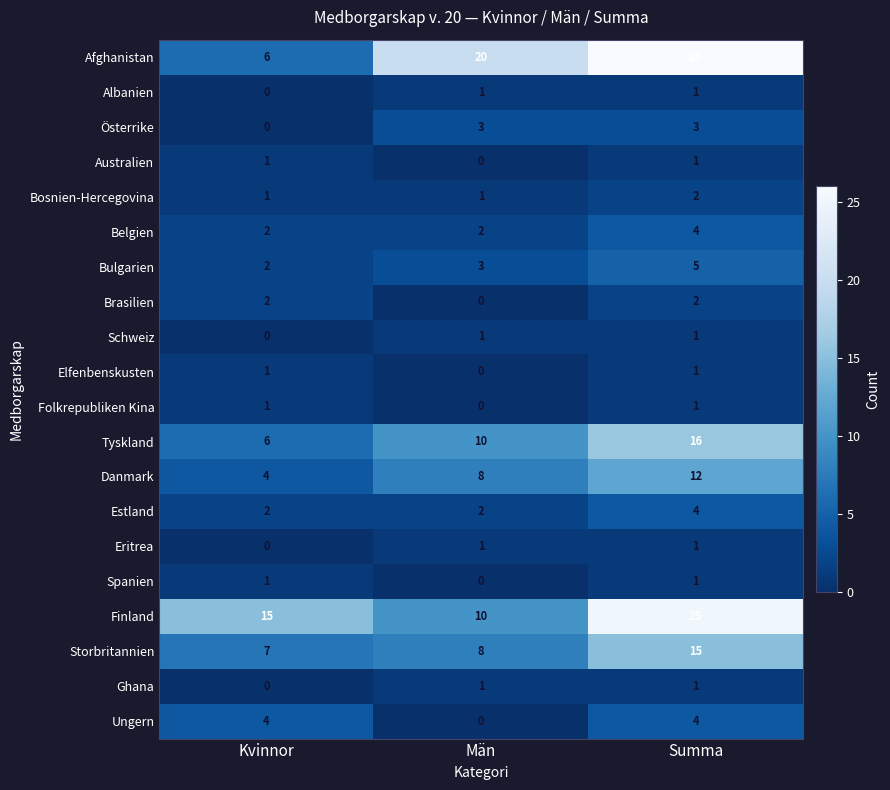

True or false: Belgien has a value of 3 at Kvinnor.

False